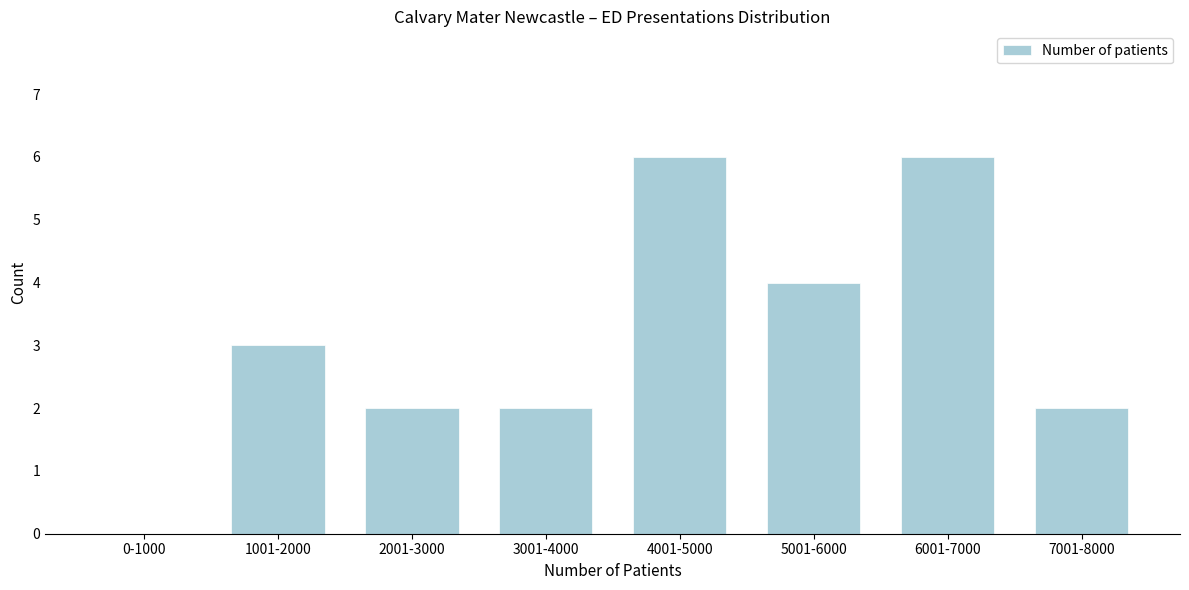

Reading right to left, extract all data points from this chart.

7001-8000=2	6001-7000=6	5001-6000=4	4001-5000=6	3001-4000=2	2001-3000=2	1001-2000=3	0-1000=0